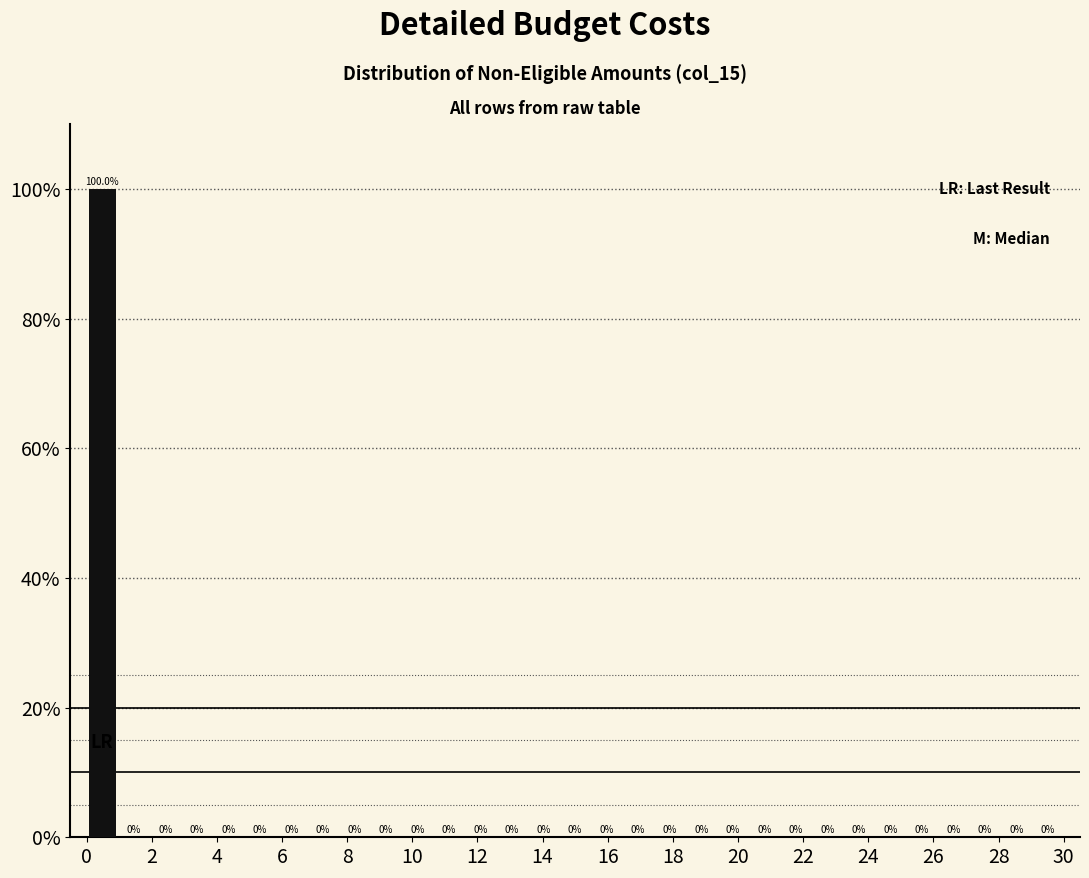

Reading left to right, transcribe this chart: for each bar, give the range it covers on the x-axis and its height. The bar edges are not printed on the chart, so give them approximately, as read against the axis.

0.0 to 1.0: 100.0
1.0 to 2.0: 0.0
2.0 to 3.0: 0.0
3.0 to 3.8: 0.0
3.8 to 4.8: 0.0
4.8 to 5.8: 0.0
5.8 to 6.8: 0.0
6.8 to 7.8: 0.0
7.8 to 8.8: 0.0
8.8 to 9.6: 0.0
9.6 to 10.6: 0.0
10.6 to 11.6: 0.0
11.6 to 12.6: 0.0
12.6 to 13.6: 0.0
13.6 to 14.6: 0.0
14.6 to 15.4: 0.0
15.4 to 16.4: 0.0
16.4 to 17.4: 0.0
17.4 to 18.4: 0.0
18.4 to 19.4: 0.0
19.4 to 20.4: 0.0
20.4 to 21.2: 0.0
21.2 to 22.2: 0.0
22.2 to 23.2: 0.0
23.2 to 24.2: 0.0
24.2 to 25.2: 0.0
25.2 to 26.2: 0.0
26.2 to 27.0: 0.0
27.0 to 28.0: 0.0
28.0 to 29.0: 0.0
29.0 to 30.0: 0.0